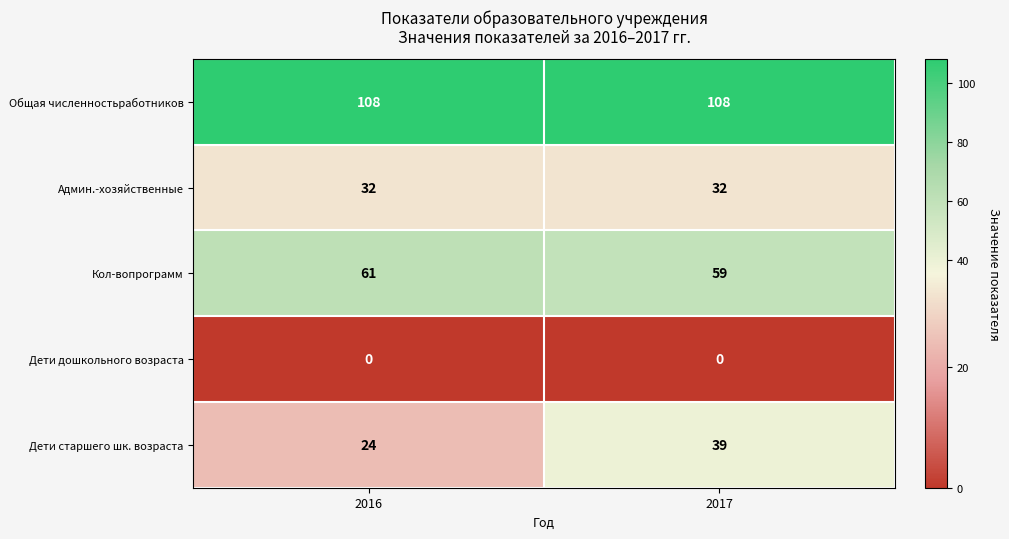

Which series has the largest total across all categories?

Общая численностьработников